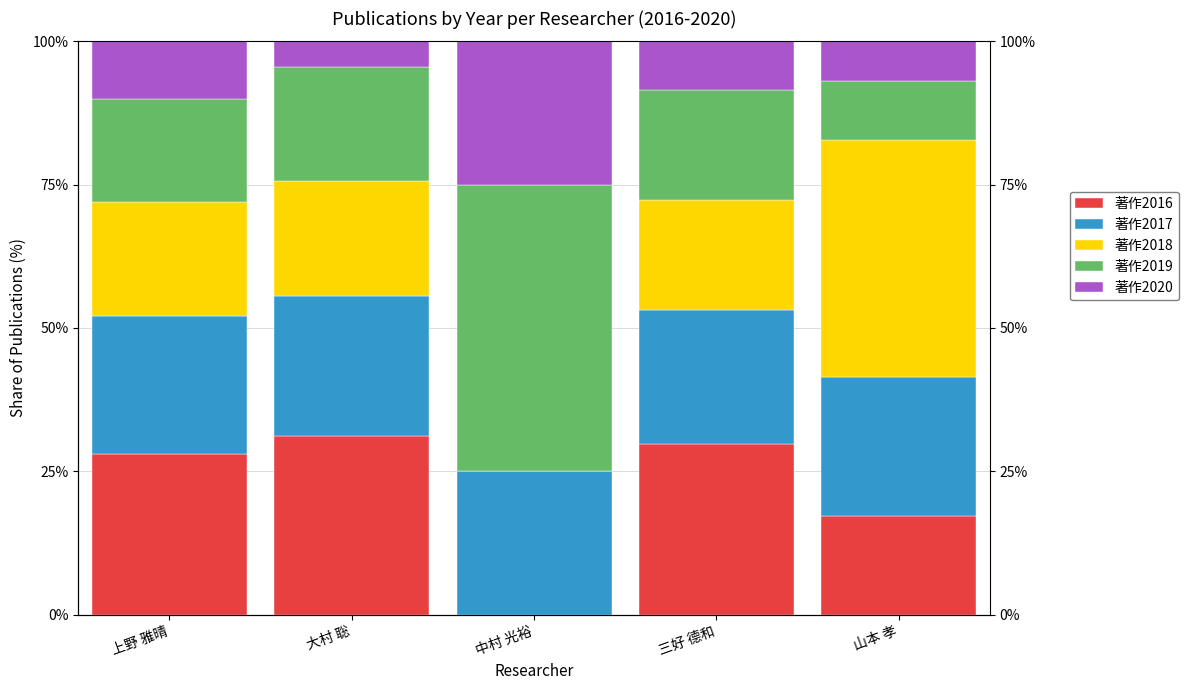

What is the difference between the second highest and minimum values in the 著作2019 series?

9.7